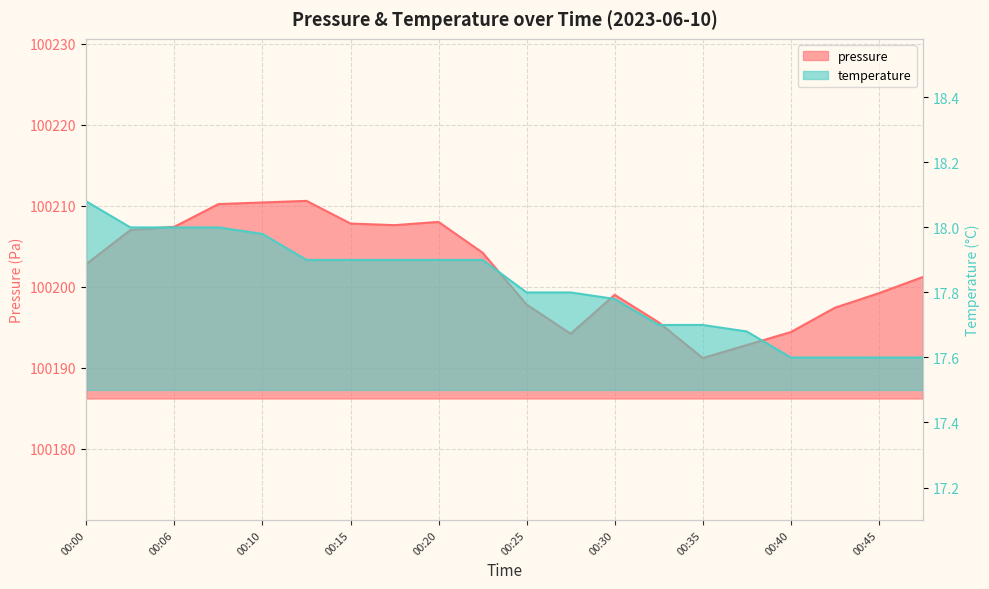

Is it true that pressure equals 49887.7 at 00:10?

False